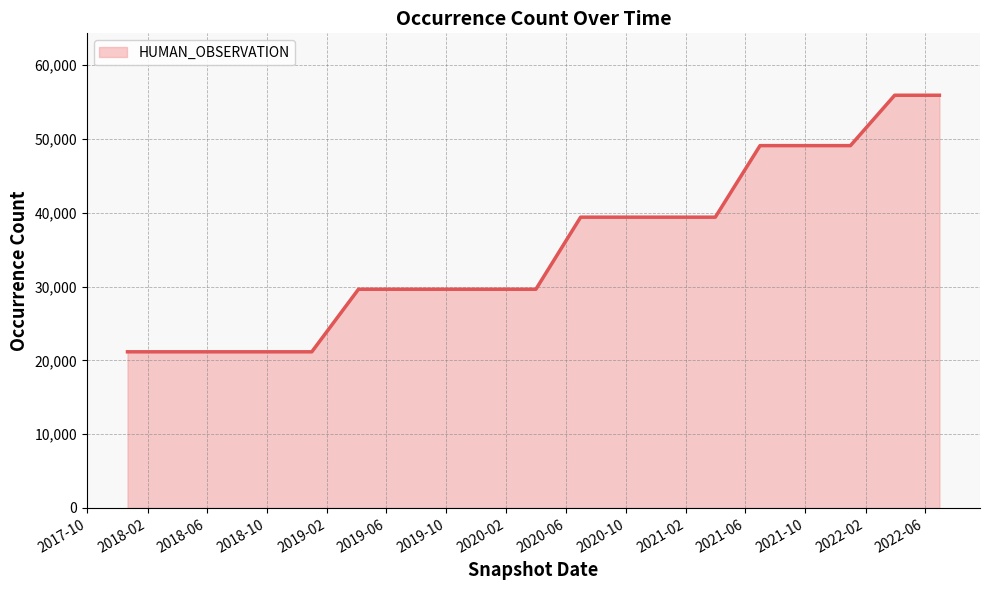

What is the value of the 11th point from the left?

39405